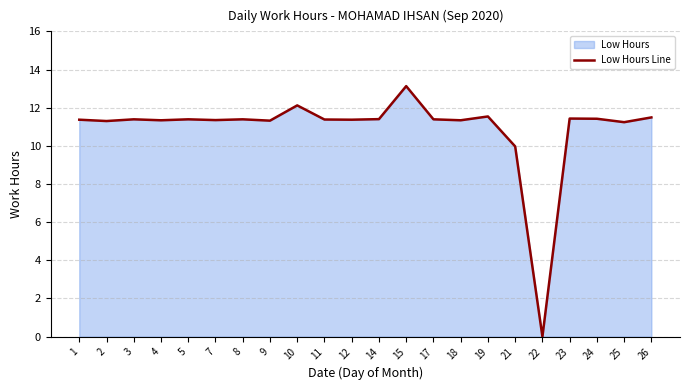

How many lines are shown in the chart?

1